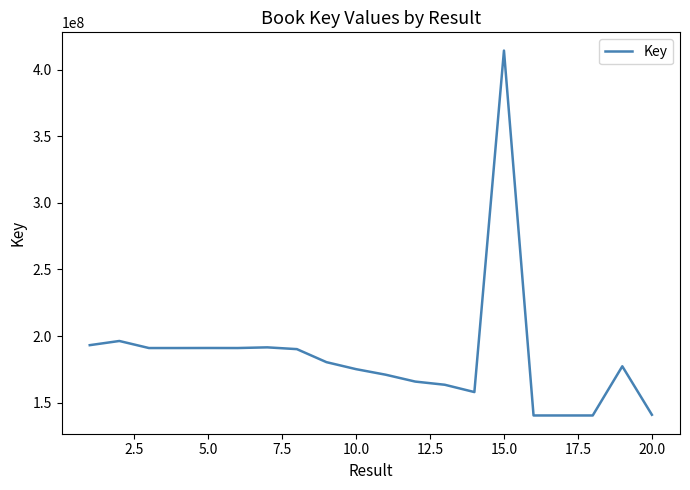

What is the smallest value displayed?

140485482